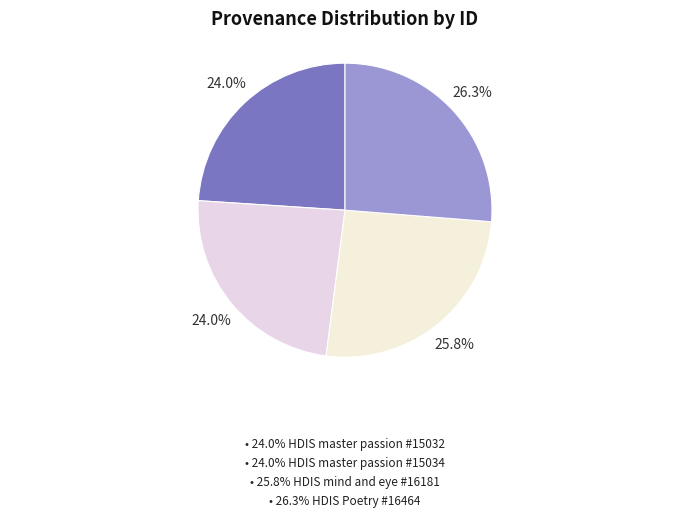

How many slices are in this pie chart?

4